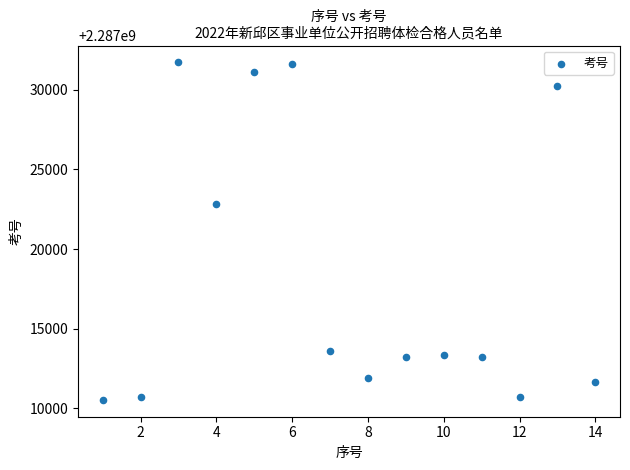

What Y value in the scatter plot is closest to 2287021124?

2287022829